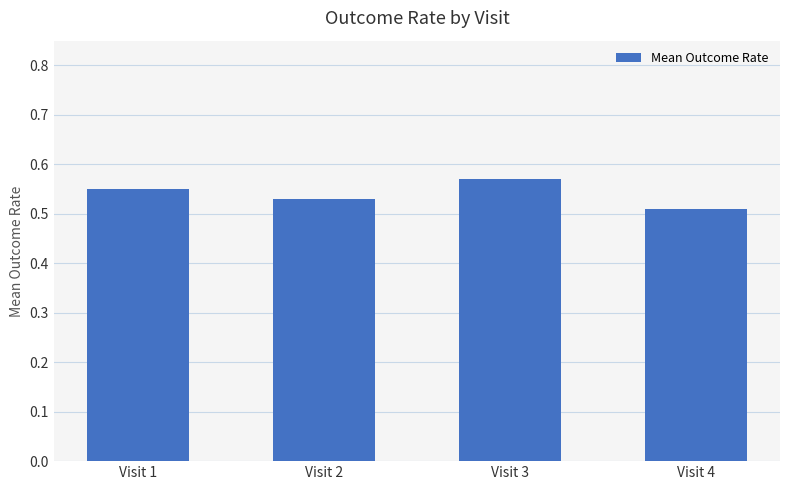

At which label is the value closest to 0?

Visit 4